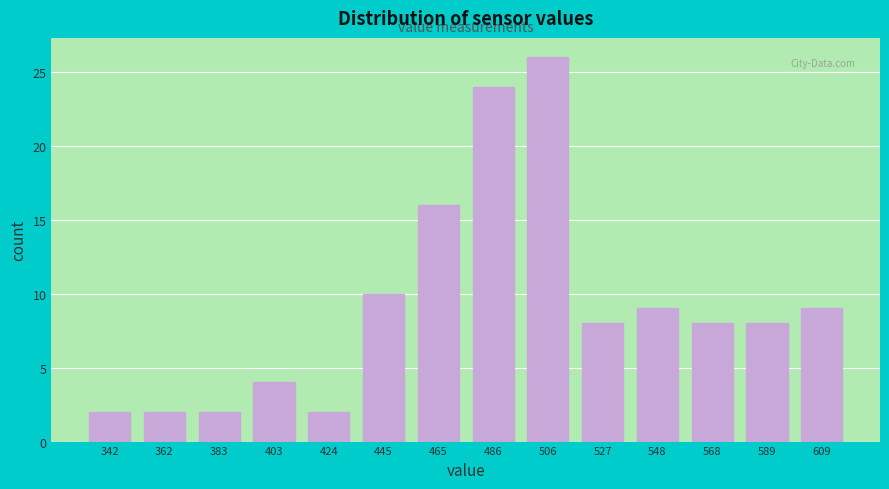

Reading left to right, transcribe this chart: for each bar, give the range it covers on the x-axis and its height. Neither the bar edges nor the heights are printed on the chart, so give them approximately, as read against the axes.

330 to 350: 2
350 to 375: 2
375 to 395: 2
395 to 415: 4
415 to 435: 2
435 to 455: 10
455 to 475: 16
475 to 495: 24
495 to 515: 26
515 to 540: 8
540 to 560: 9
560 to 580: 8
580 to 600: 8
600 to 620: 9